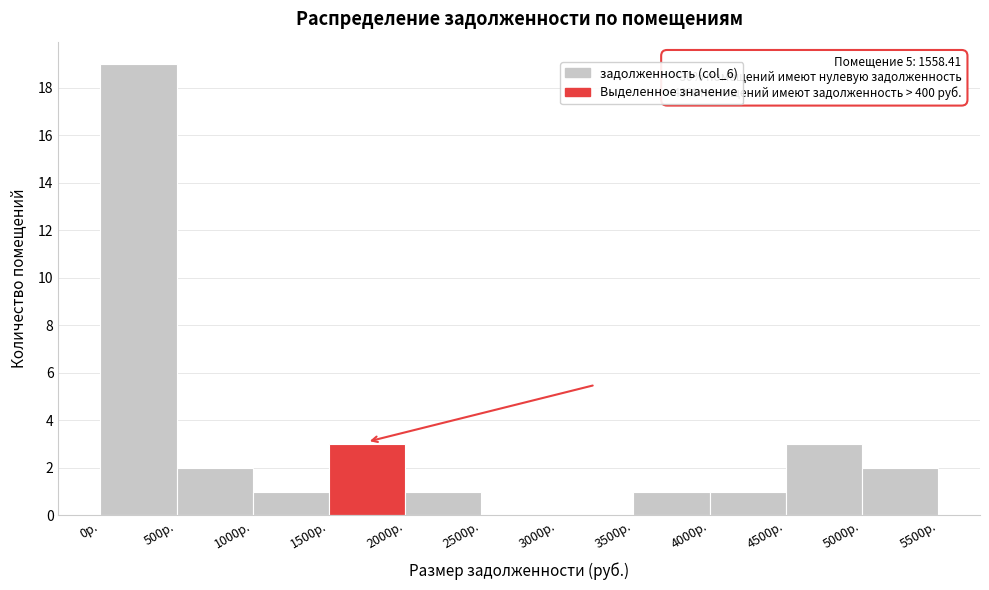

Over which range of the x-axis is the bar tallest?

0 to 500